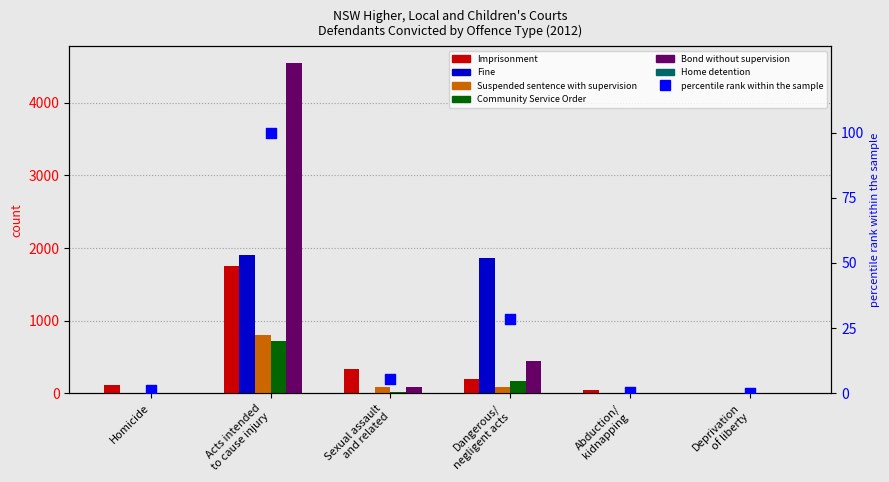

Is the value of Fine at Homicide greater than the value of Home detention at Homicide?

Yes